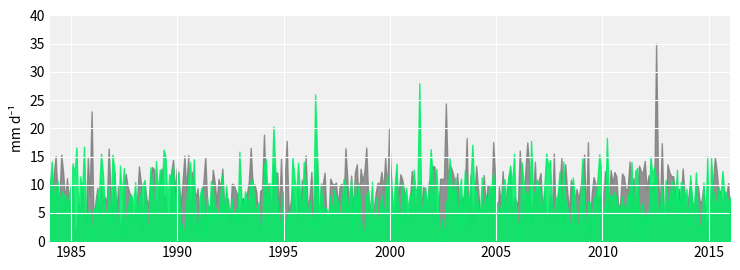

What is the greatest value displayed?

35.0